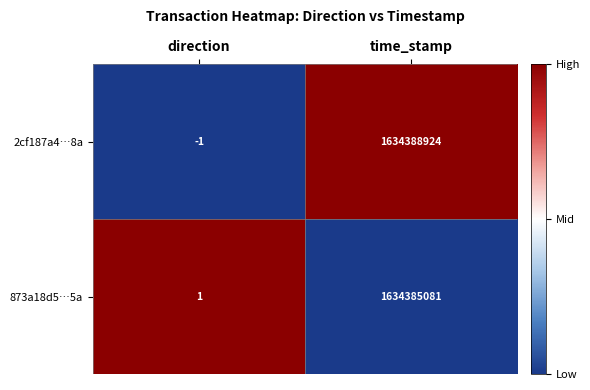

True or false: 2cf187a4…8a has a value of 1634388924 at time_stamp.

True